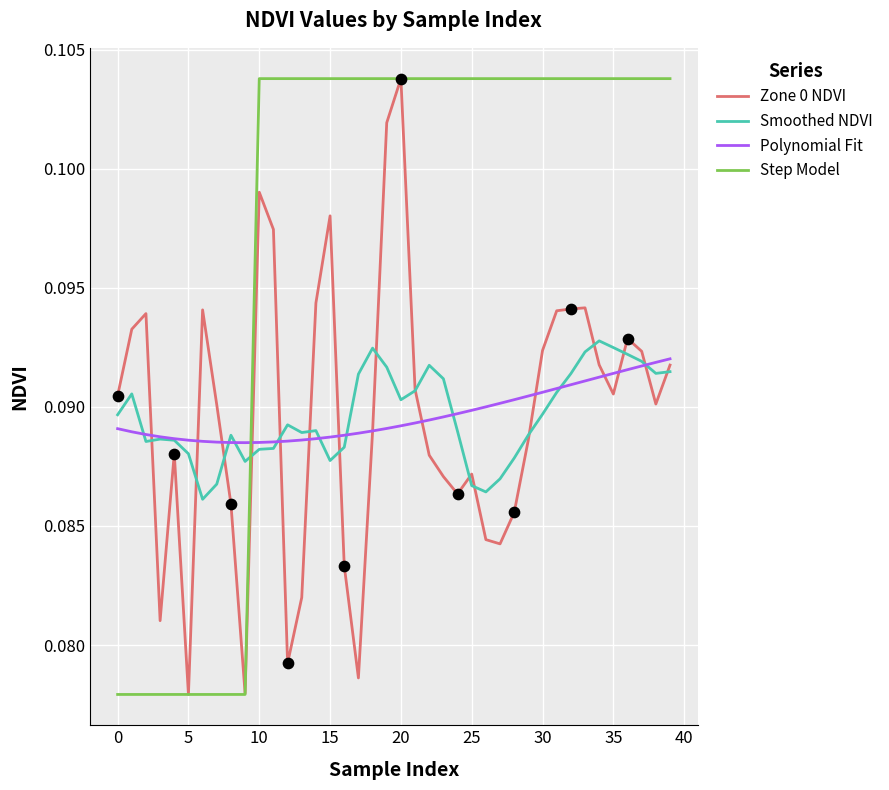

After their last crossing, which series has the higher values: Polynomial Fit or Step Model?

Step Model